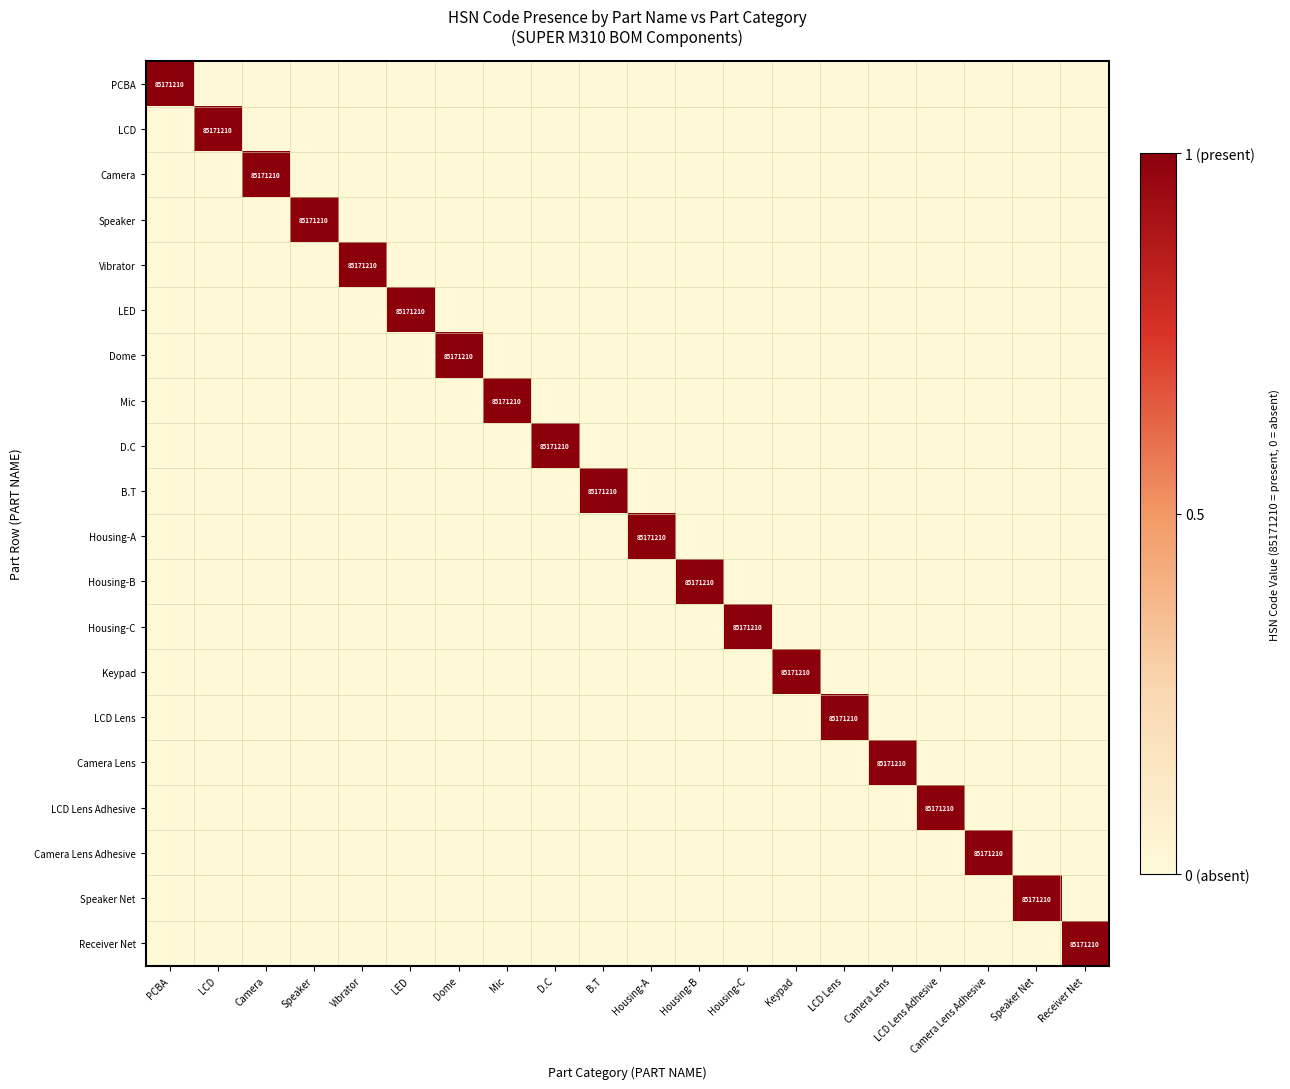

True or false: Camera has a value of 85171210 at Camera.

True